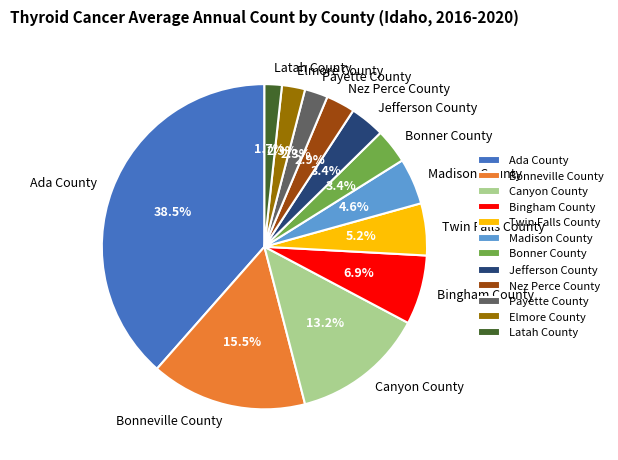

The Twin Falls County slice represents 1% of the pie. True or false?

False